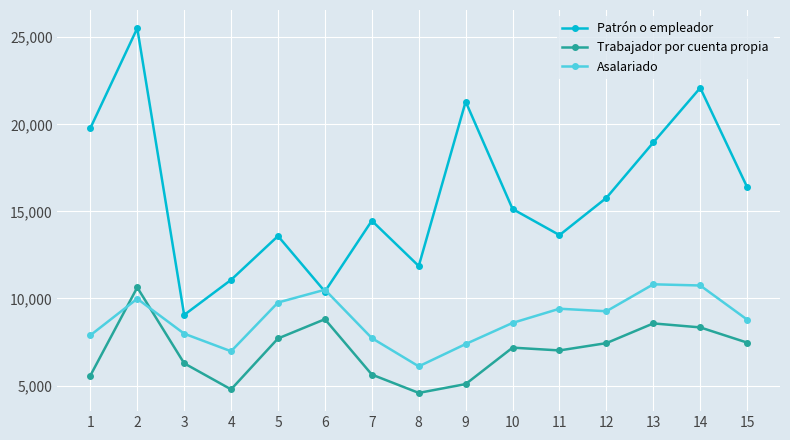

The Patrón o empleador series shows 15777 at 12. True or false?

True